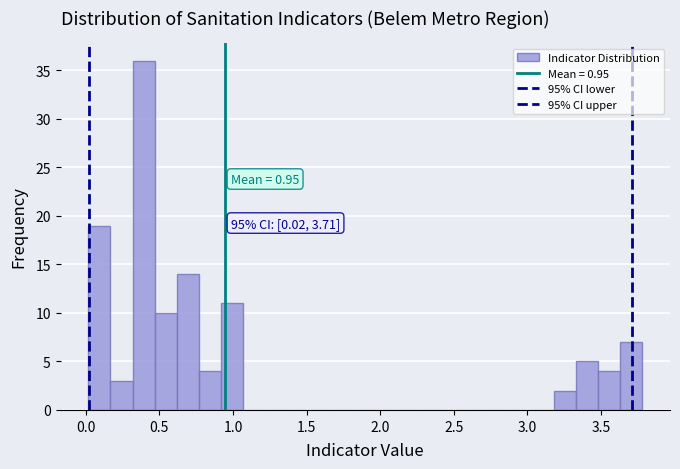

Around what value on the x-axis is the tallest bar? Give the approximate position of its centre, as read against the axis.

0.40